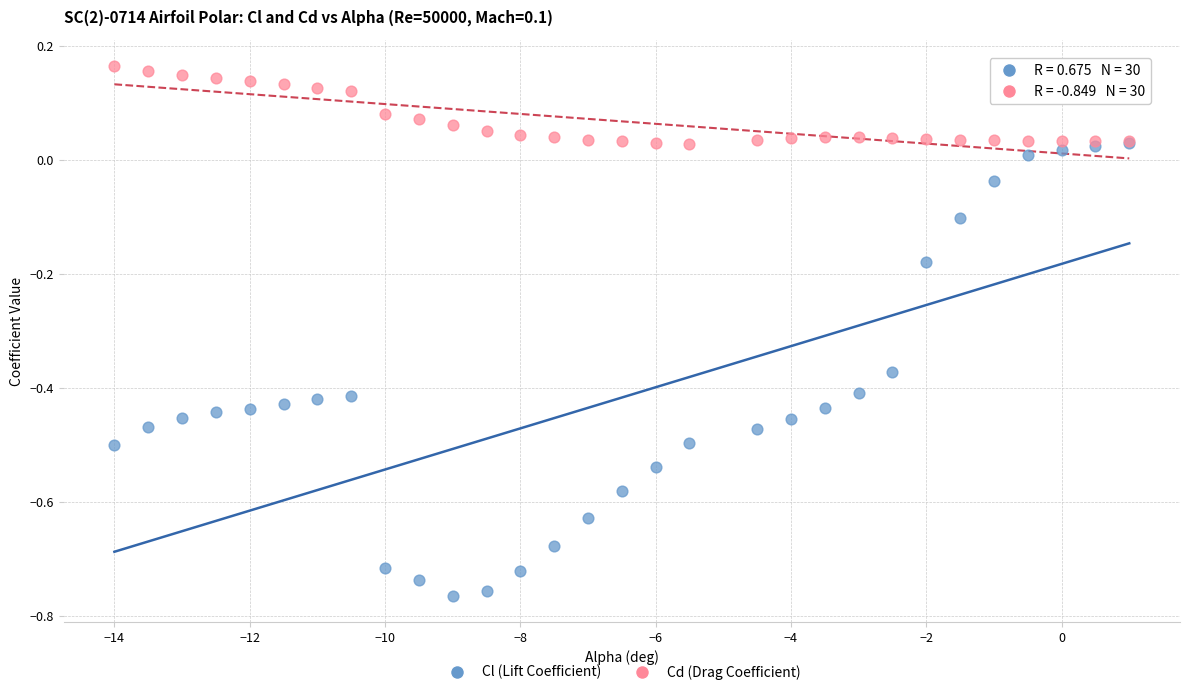

What are all the series names shown in the legend?

Cl (Lift Coefficient), Cd (Drag Coefficient)